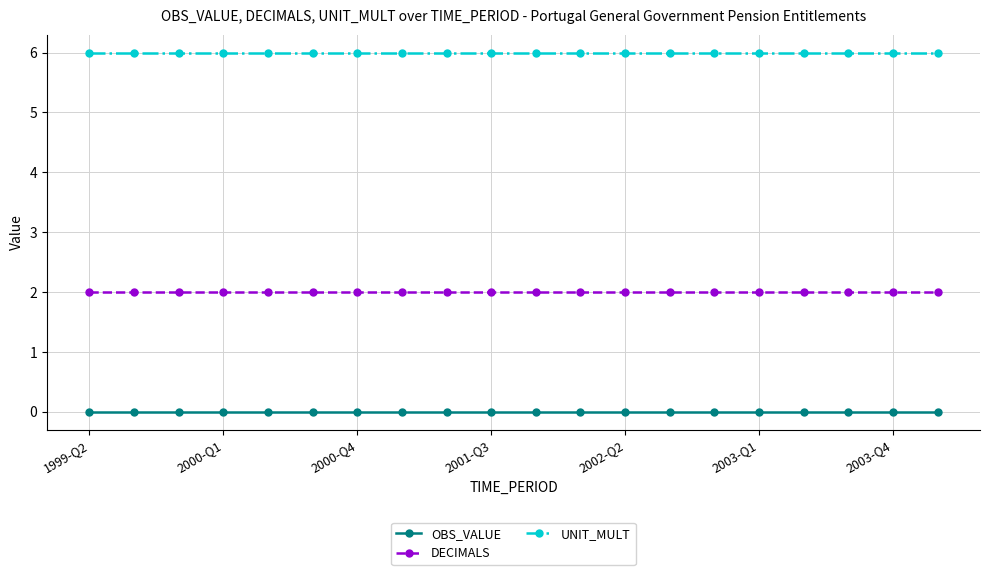

Which series has the largest total across all categories?

UNIT_MULT